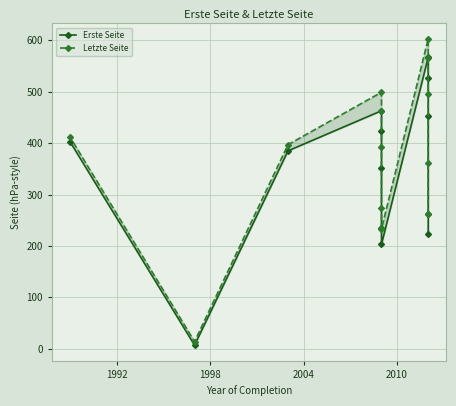

What is the minimum value shown in the chart?

7